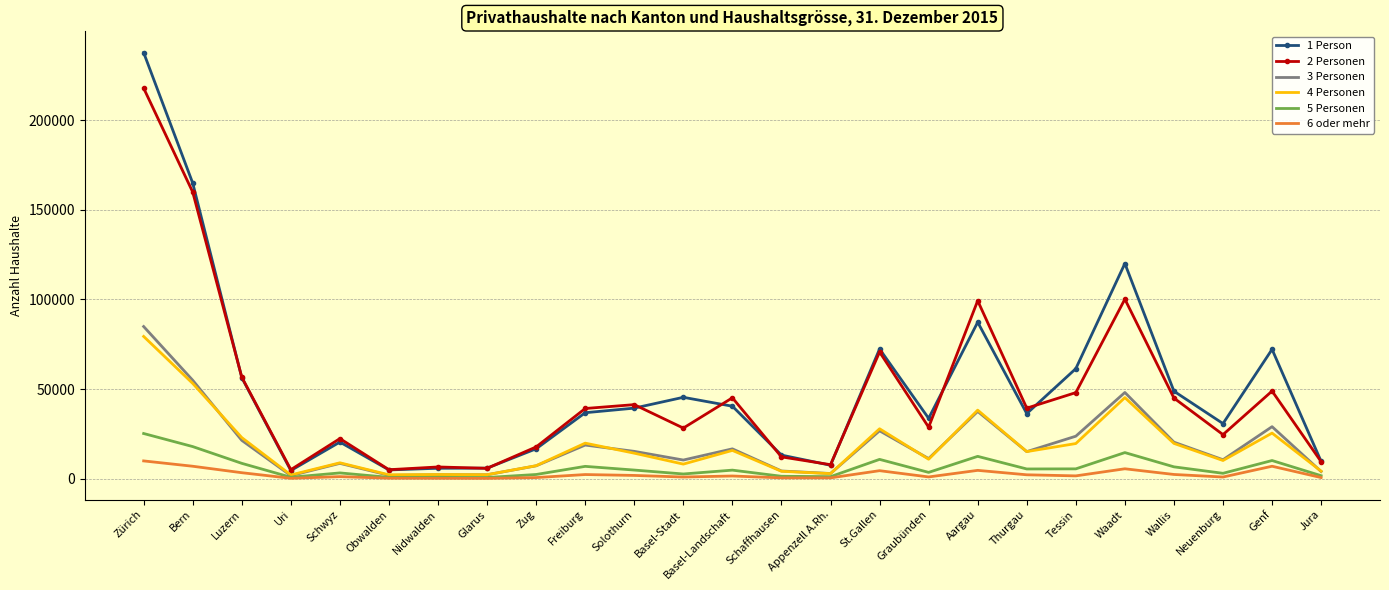

True or false: 6 oder mehr and 2 Personen intersect in this chart.

False